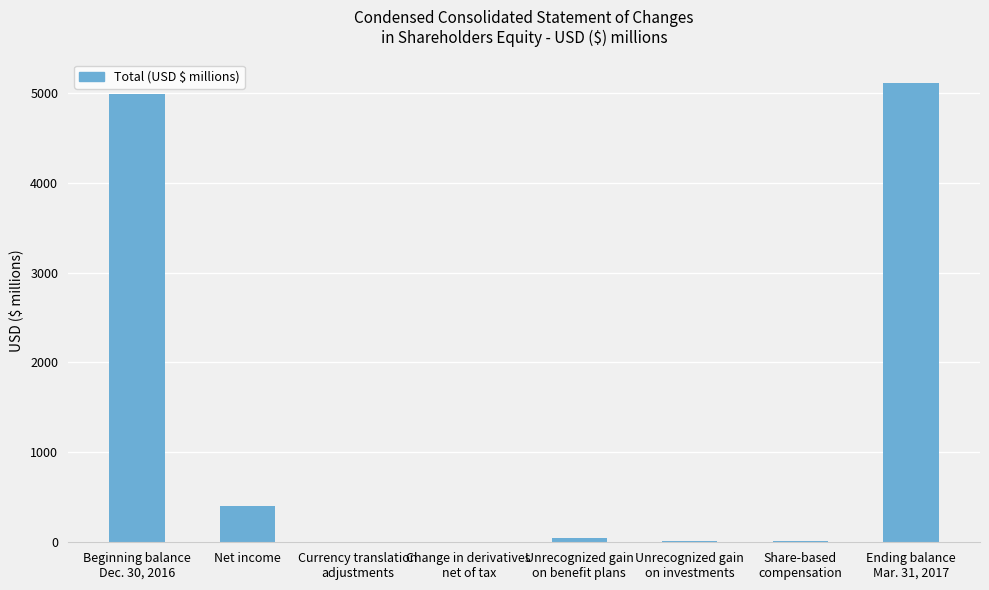

What value does the data have at Net income?

399.2